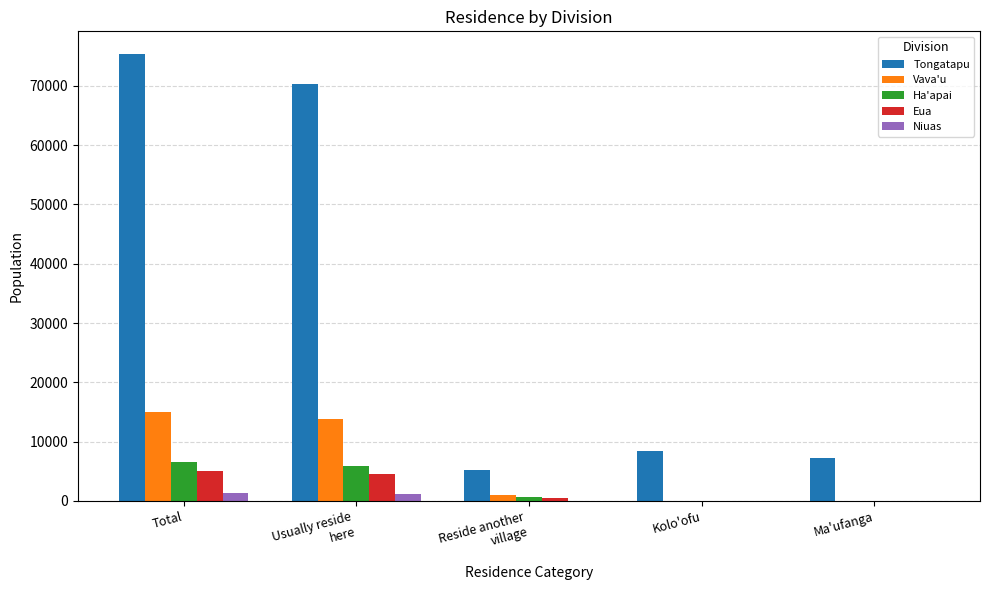

What is the sum of all Eua values?

10099